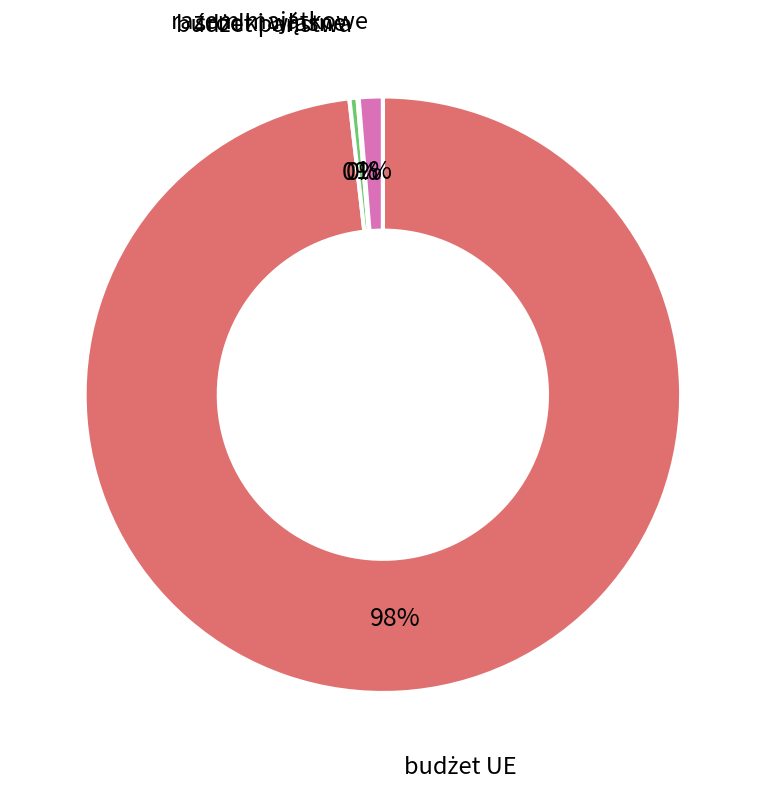

Is there any slice that represents more than half of the pie?

Yes